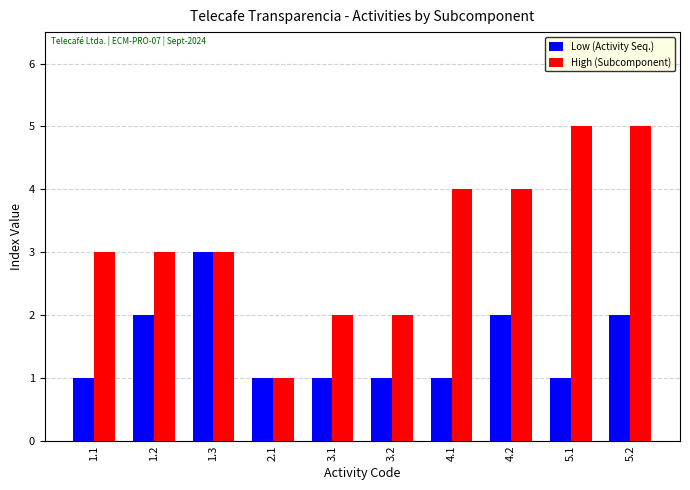

Is the value of Low (Activity Seq.) at 3.1 greater than the value of High (Subcomponent) at 3.2?

No